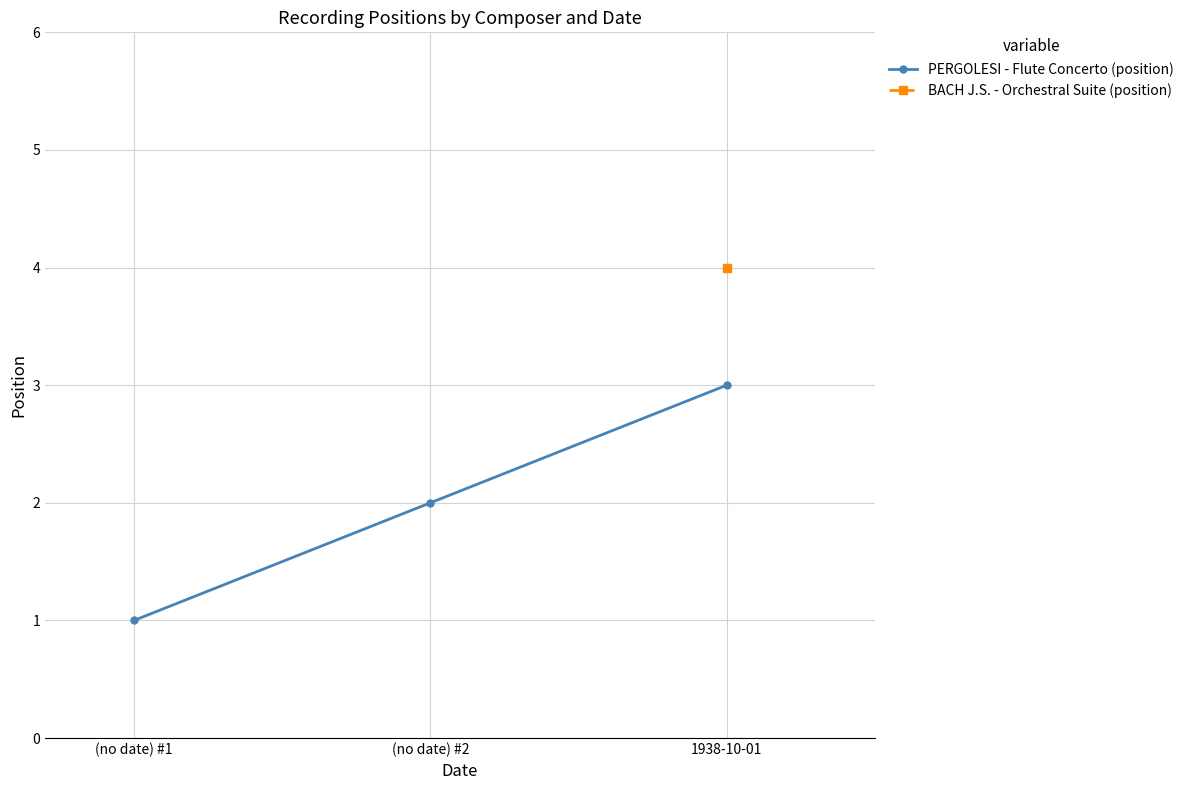

What position from the left is 1938-10-01?

3